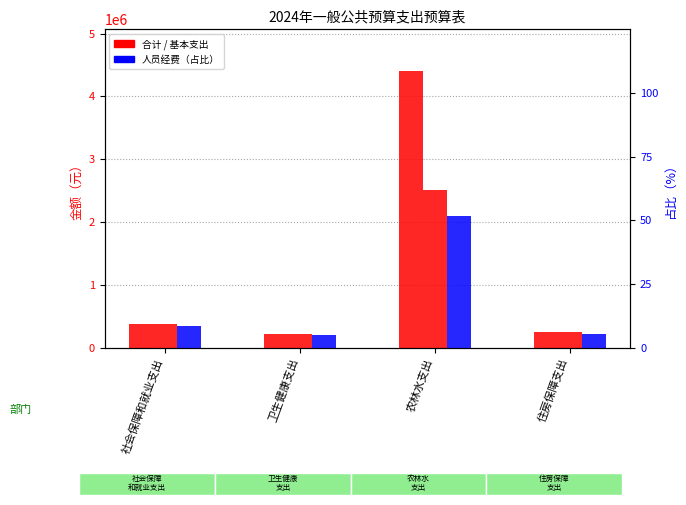

List the labels in order of 基本支出 value, smallest first.

卫生健康支出, 住房保障支出, 社会保障和就业支出, 农林水支出